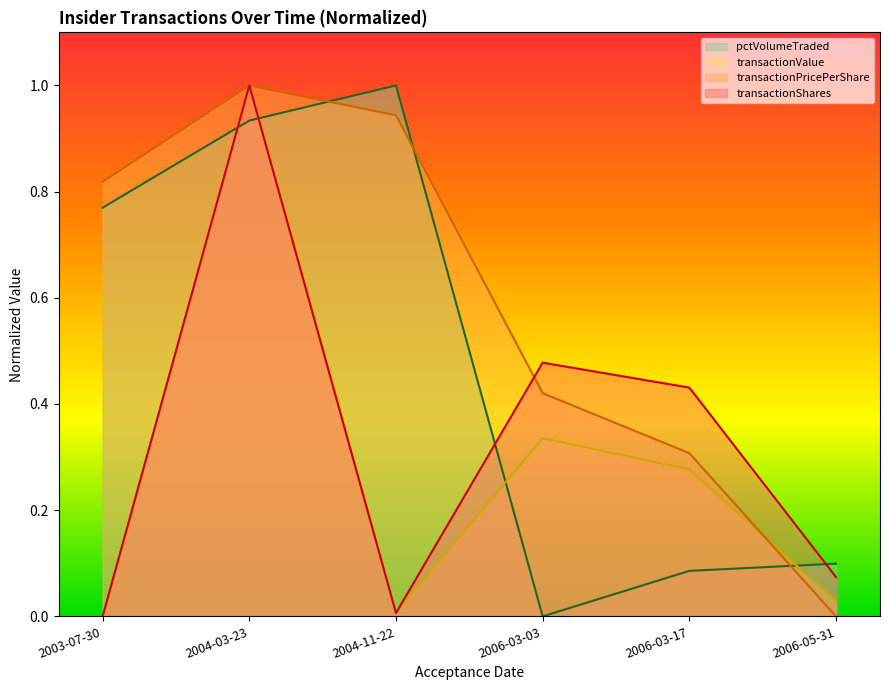

Is the value of pctVolumeTraded at 2003-07-30 greater than the value of transactionValue at 2003-07-30?

Yes